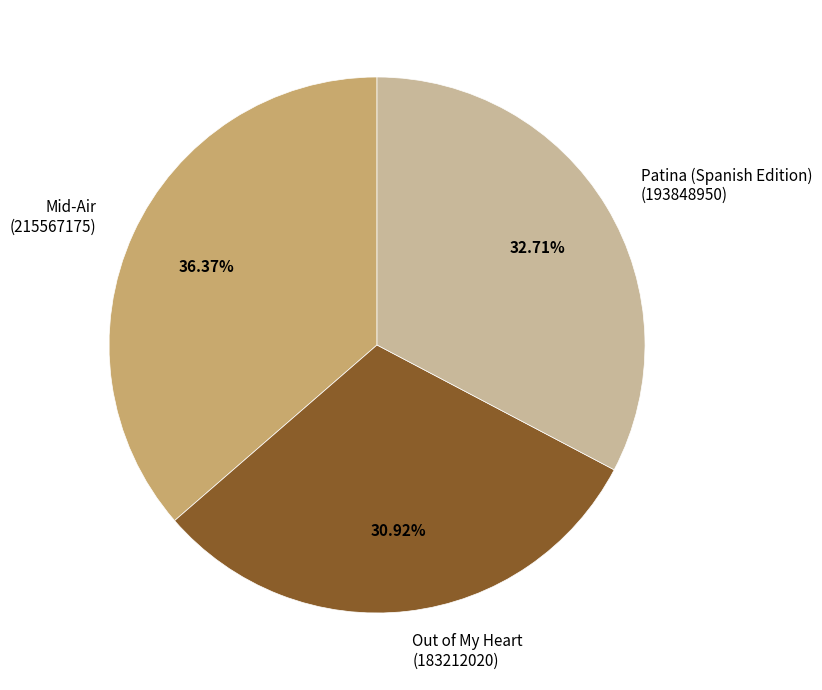

How many slices are in this pie chart?

3